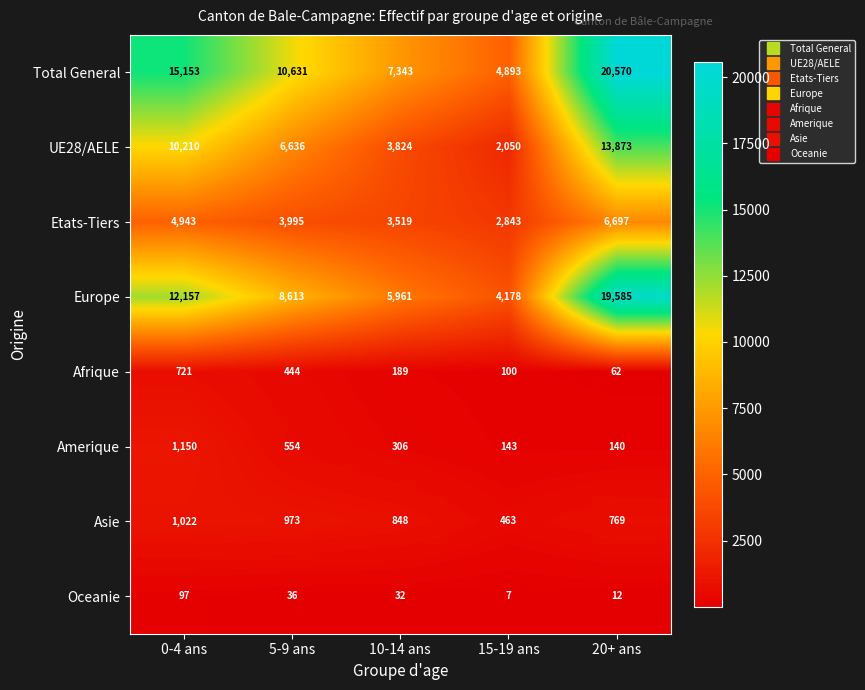

At how many categories does at least one series exceed 7183?

4